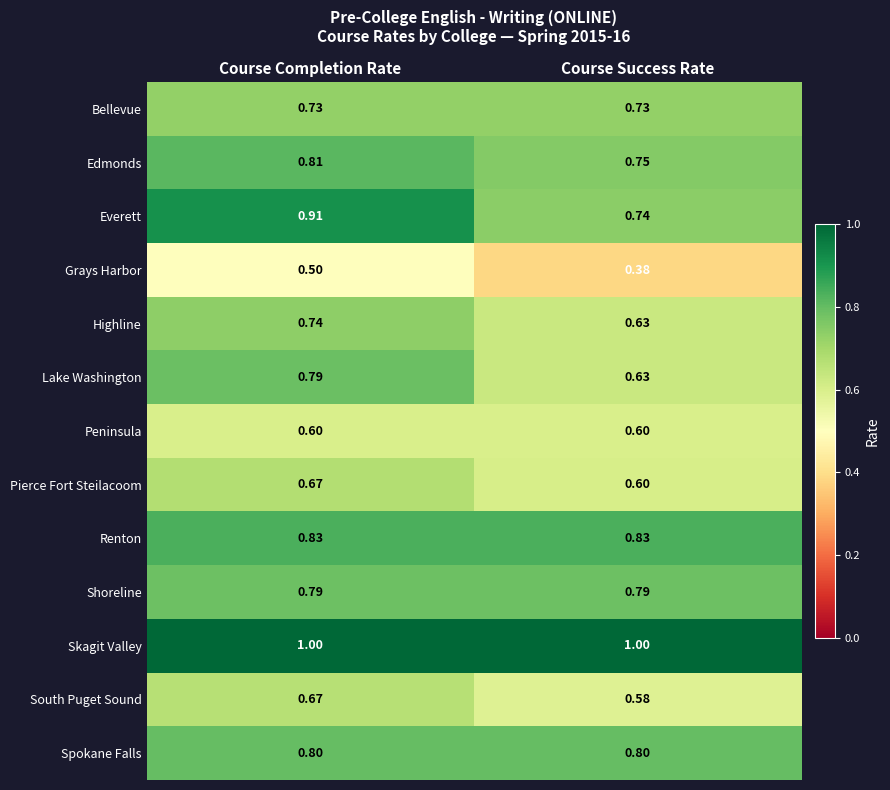

Rank the categories by Lake Washington value from lowest to highest.

Course Success Rate, Course Completion Rate